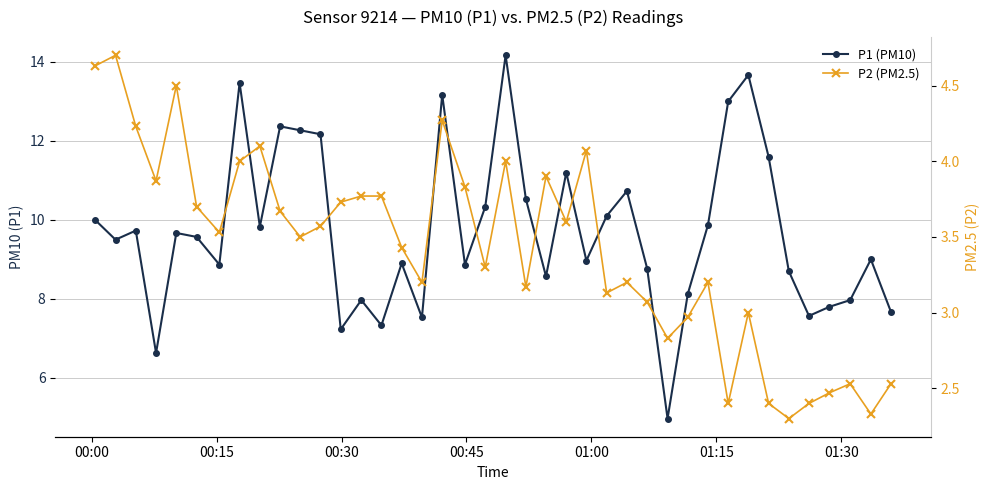

What is the difference between the maximum and minimum values in the P2 (PM2.5) series?

2.4